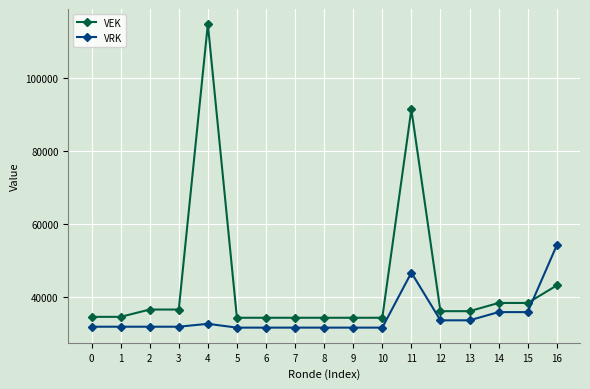

What are all the series names shown in the legend?

VEK, VRK